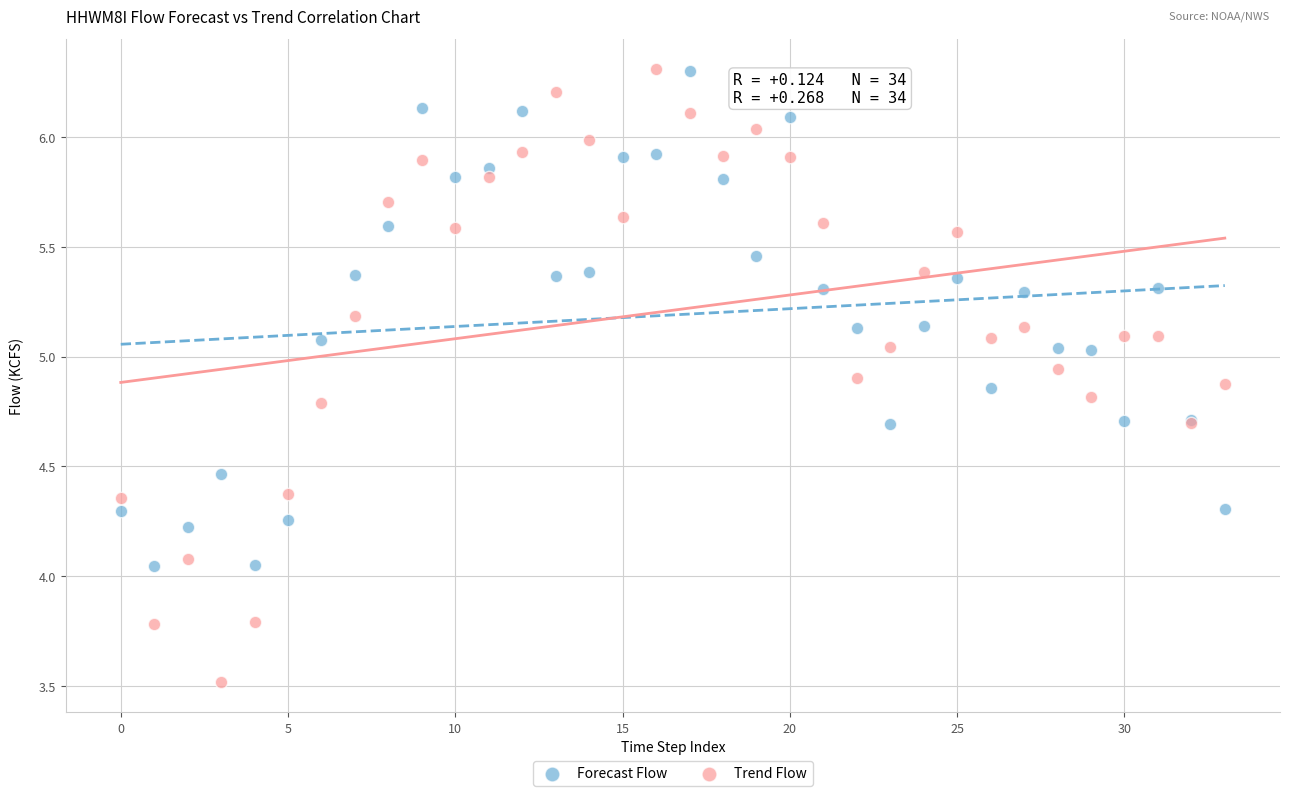

Which series has the widest spread of Y values?

Trend Flow